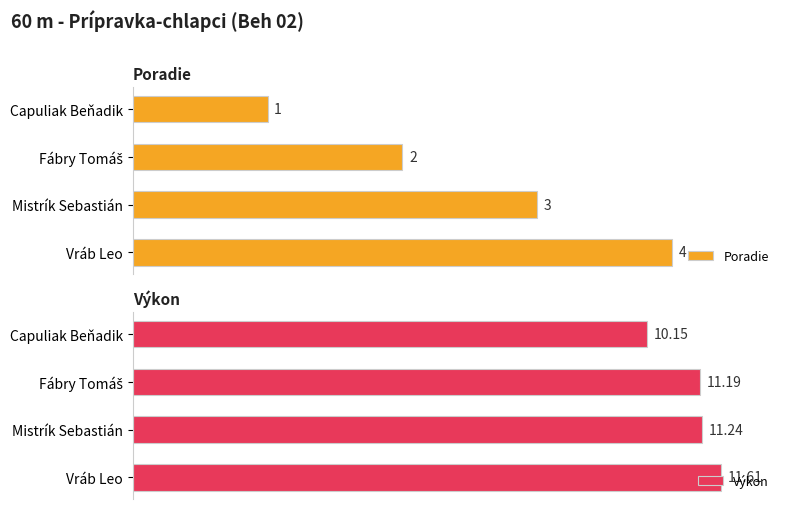

Which category has the lowest value in the Poradie series?

Capuliak Beňadik